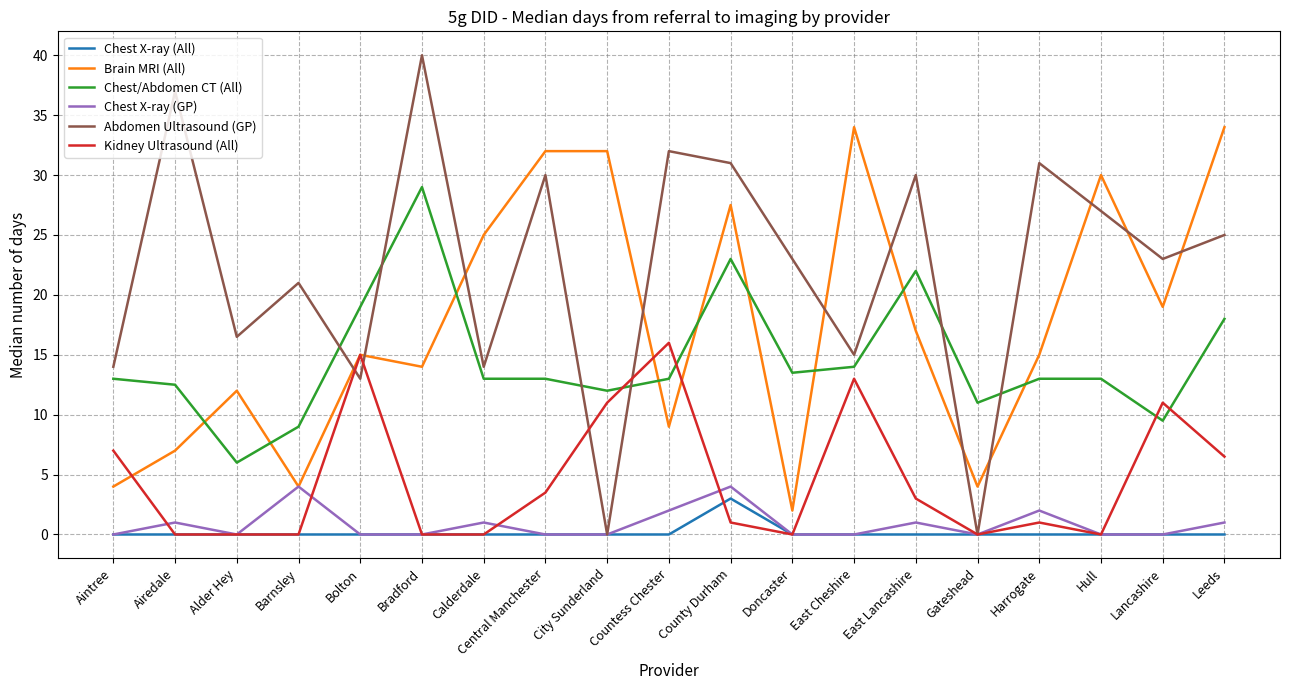

At which category does Abdomen Ultrasound (GP) reach its first local valley?

Alder Hey